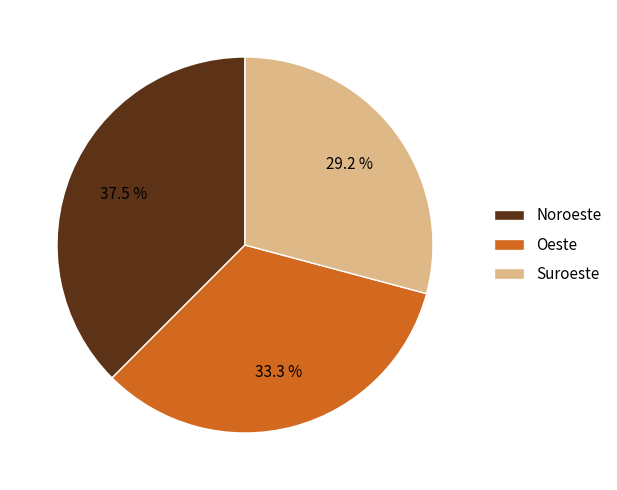

The Oeste slice represents 19% of the pie. True or false?

False